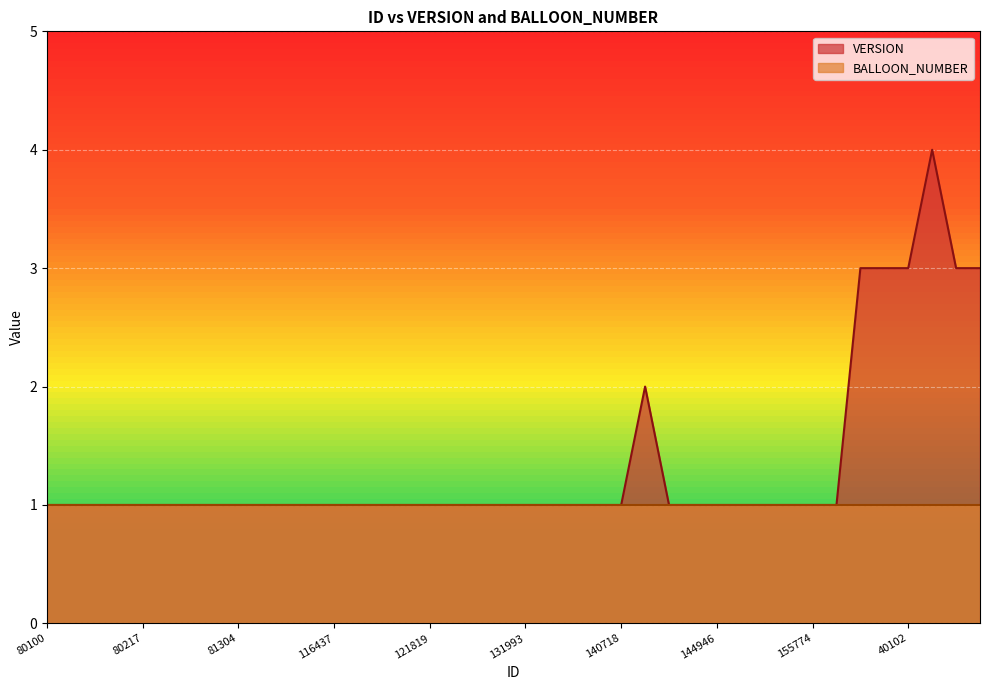

List the labels in order of value, smallest first.

80100, 80101, 80102, 80216, 80217, 80218, 80222, 80231, 81304, 81308, 81311, 84892, 116437, 116438, 117552, 119400, 121819, 129799, 130549, 131382, 131993, 133032, 138276, 139279, 140718, 142726, 144042, 144946, 147778, 147779, 149474, 155774, 155775, 141420, 40101, 40103, 40102, 40105, 40106, 40110